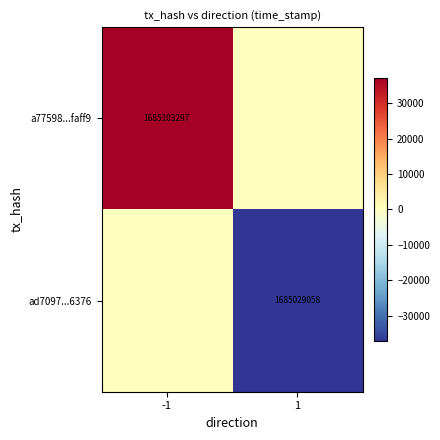

True or false: a77598...faff9 has a value of 1685103297 at -1.

True